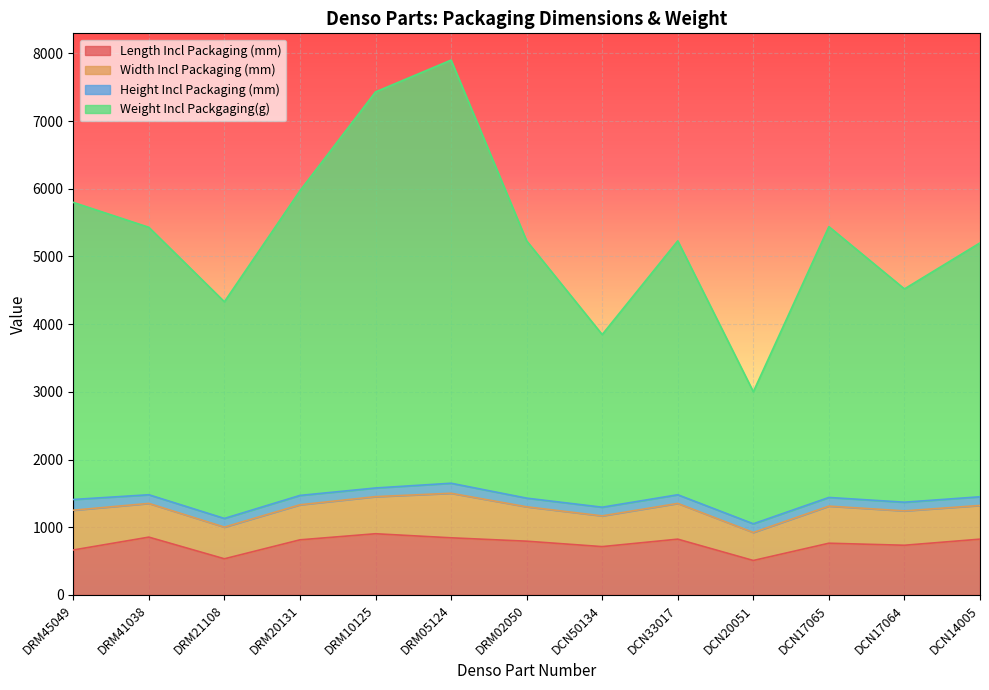

True or false: Weight Incl Packgaging(g) and Length Incl Packaging (mm) intersect in this chart.

False